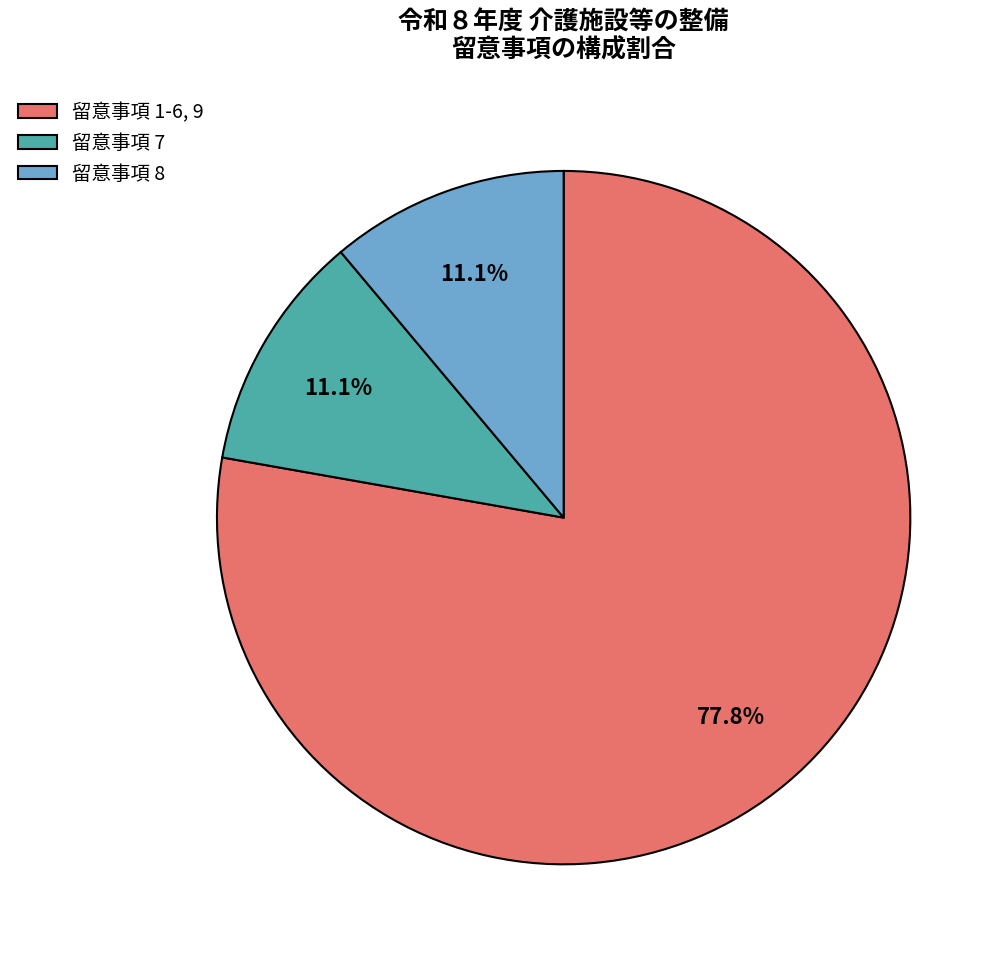

How much of the chart is everything except 留意事項 1-6, 9?

22.2%